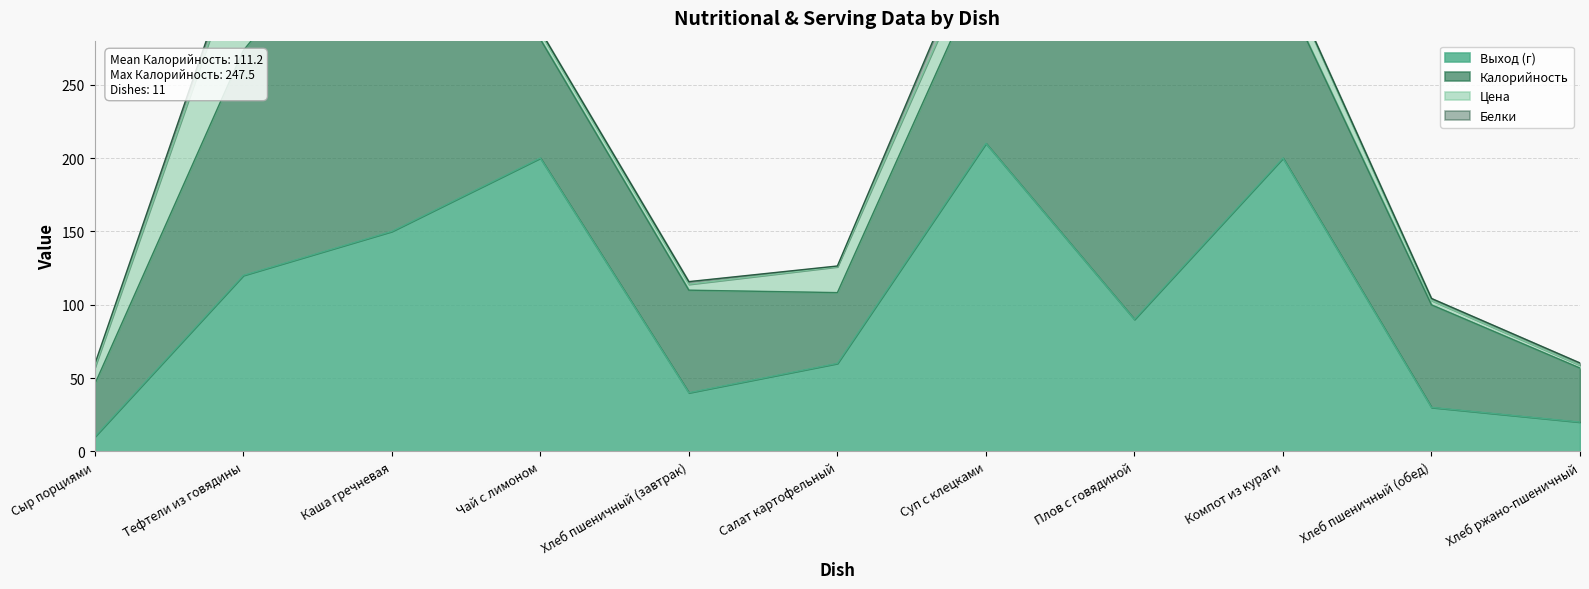

True or false: Белки has a value of 0.9 at Компот из кураги.

True